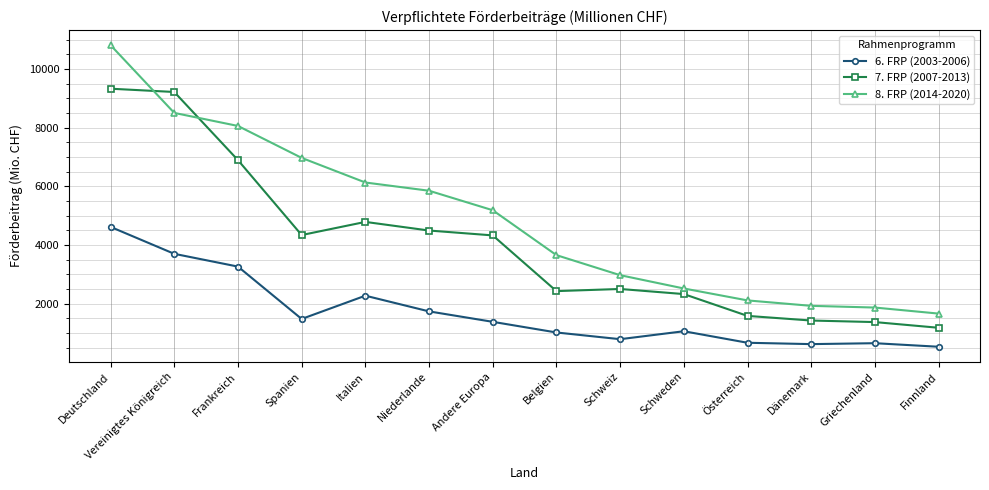

Rank the series by their average value, from highest to lowest.

8. FRP (2014-2020), 7. FRP (2007-2013), 6. FRP (2003-2006)